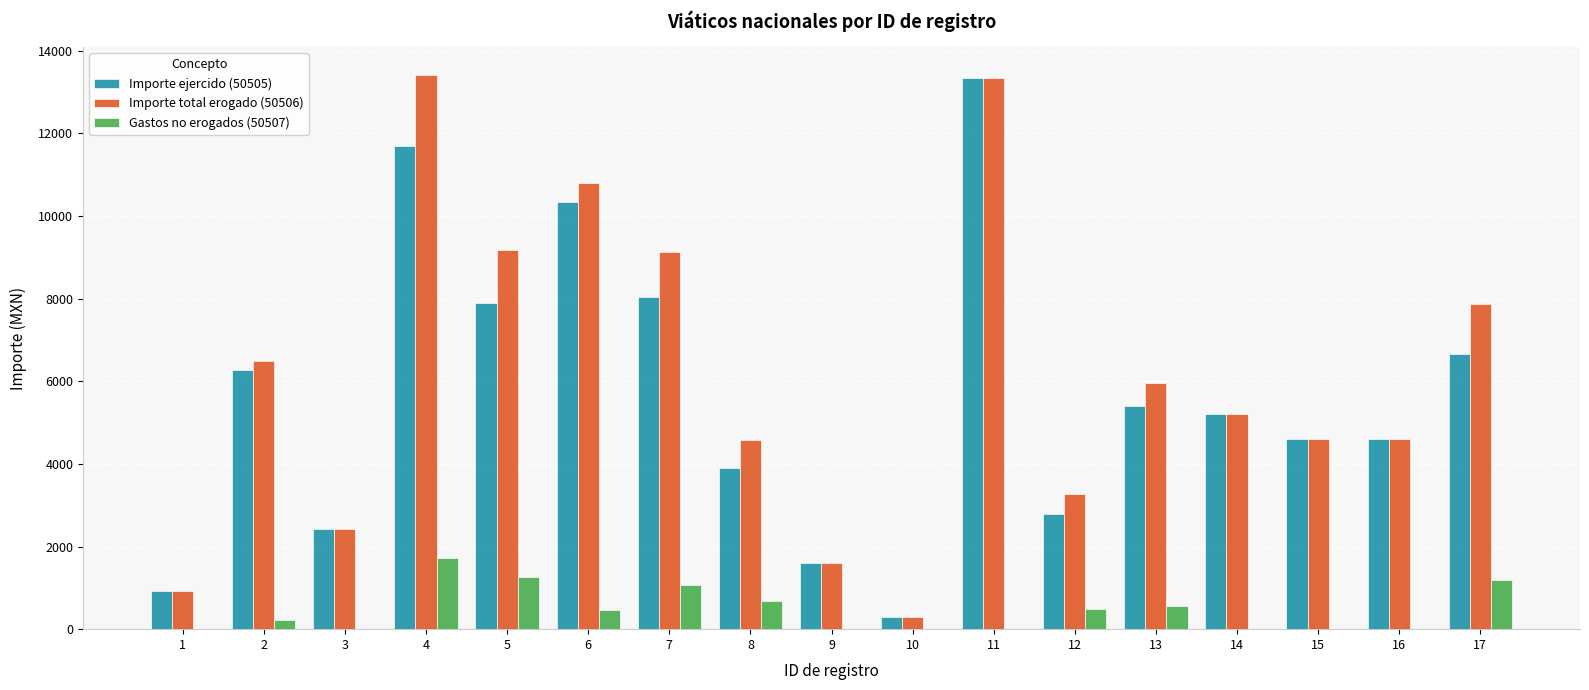

The value of Importe ejercido (50505) at 2 is 9416.8. True or false?

False